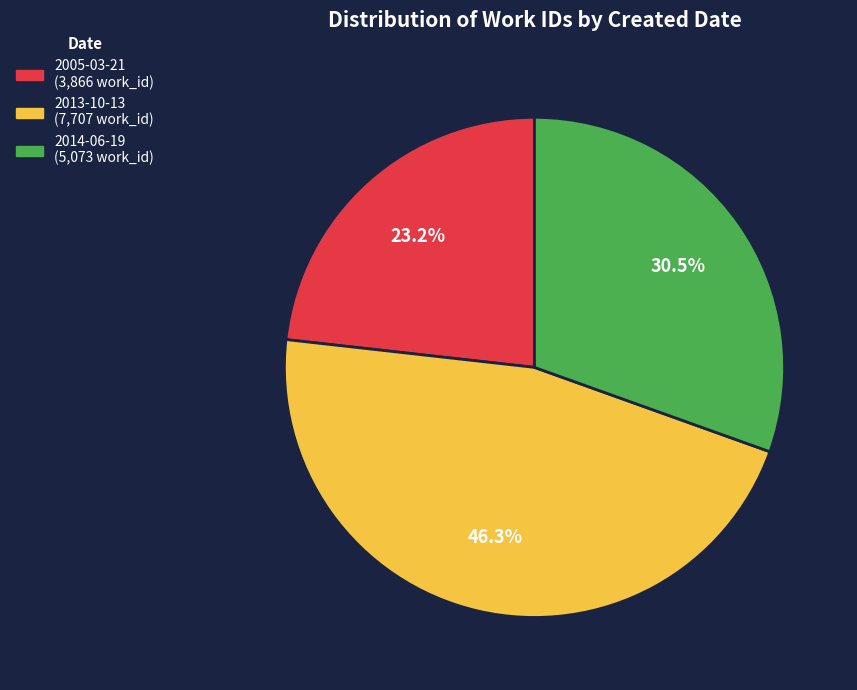

The 2005-03-21 slice represents 37% of the pie. True or false?

False